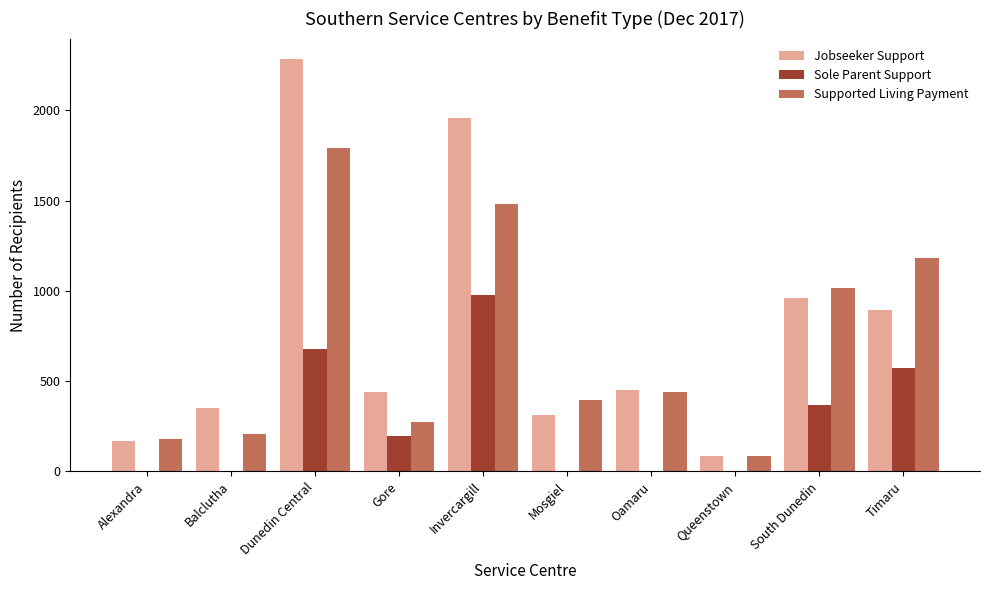

What is the maximum value shown in the chart?

2283.0